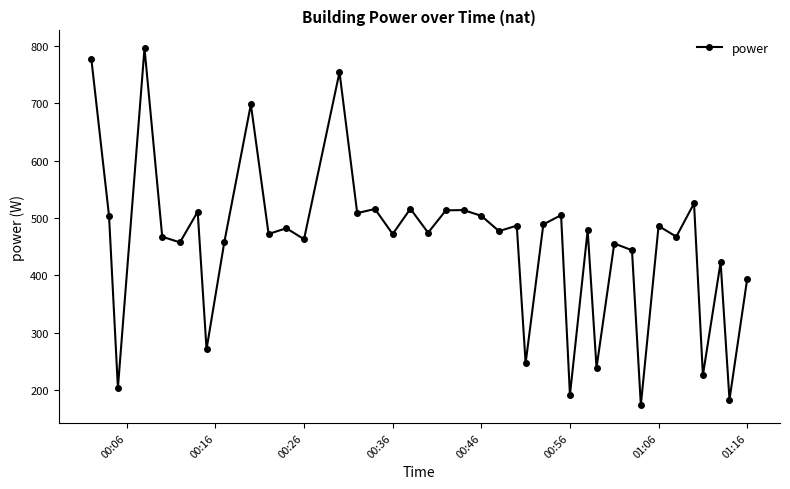

What is the difference between the maximum and minimum values?

623.2